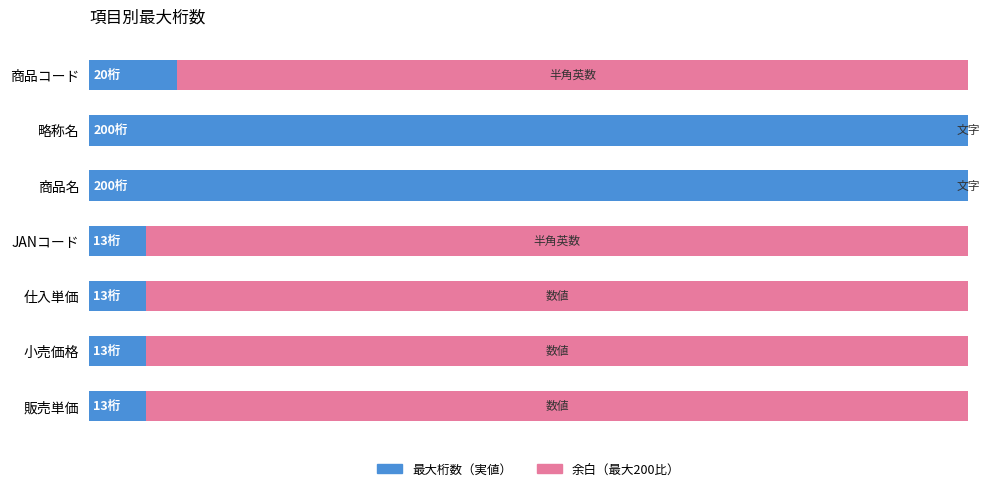

What are all the series names shown in the legend?

最大桁数（実値）, 余白（最大200比）